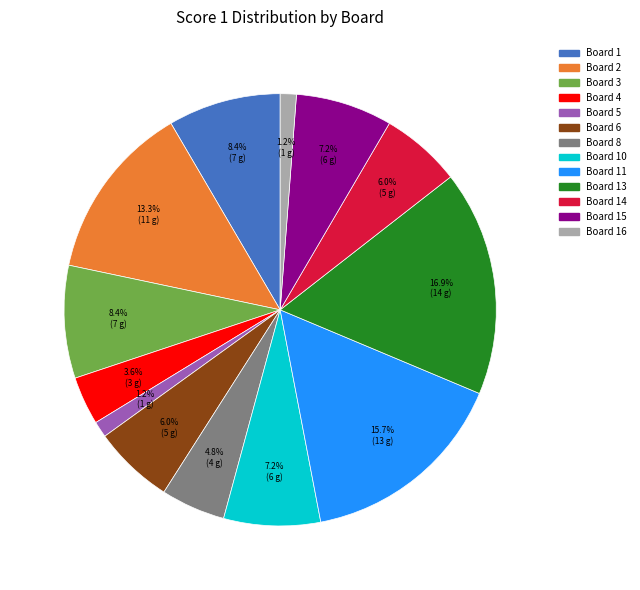

How many slices are in this pie chart?

13